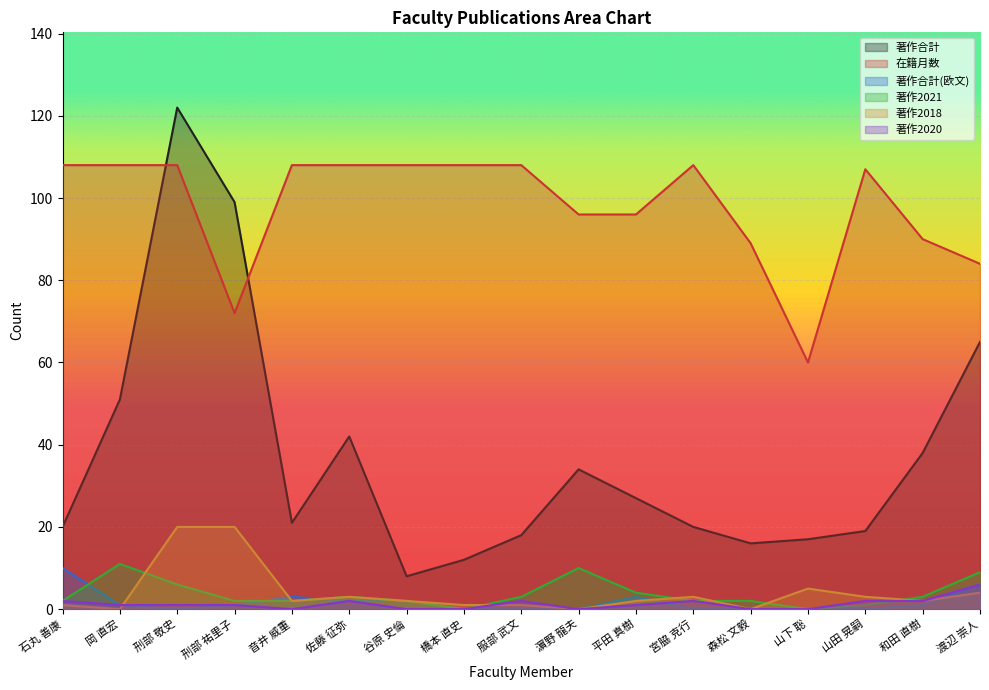

What is the difference between the second highest and second lowest values in the 著作合計(欧文) series?

6